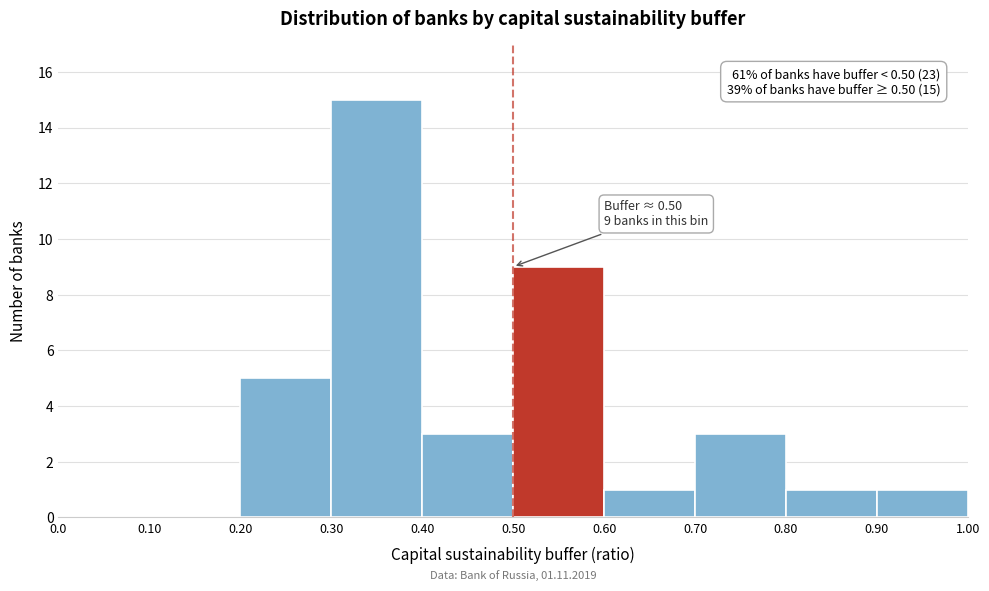

Which range on the x-axis has the tallest bar?

0.30 to 0.40